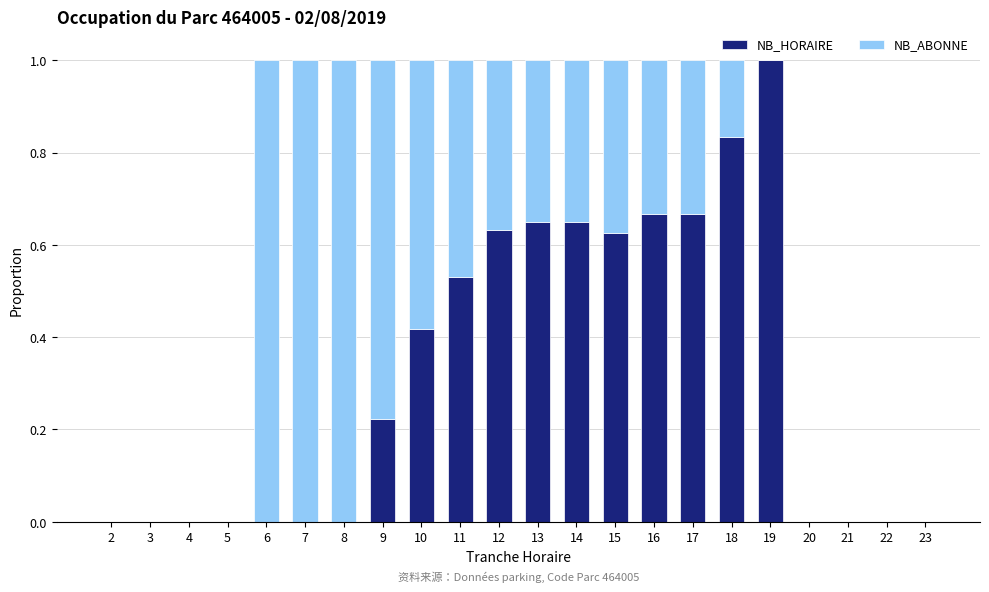

What is the sum of all NB_HORAIRE values?

6.9